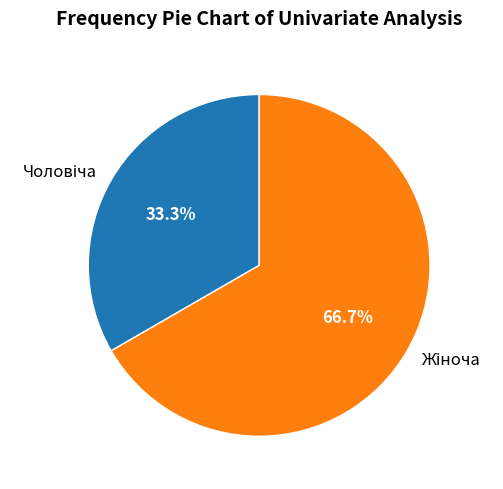

Does any single category account for the majority?

Yes